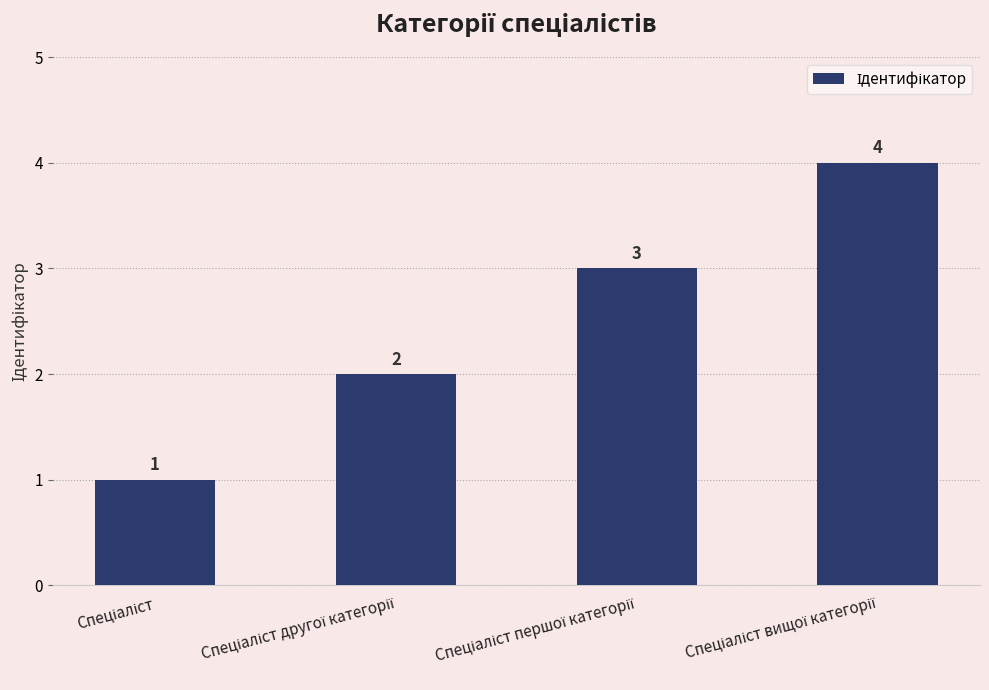

What is the greatest value displayed?

4